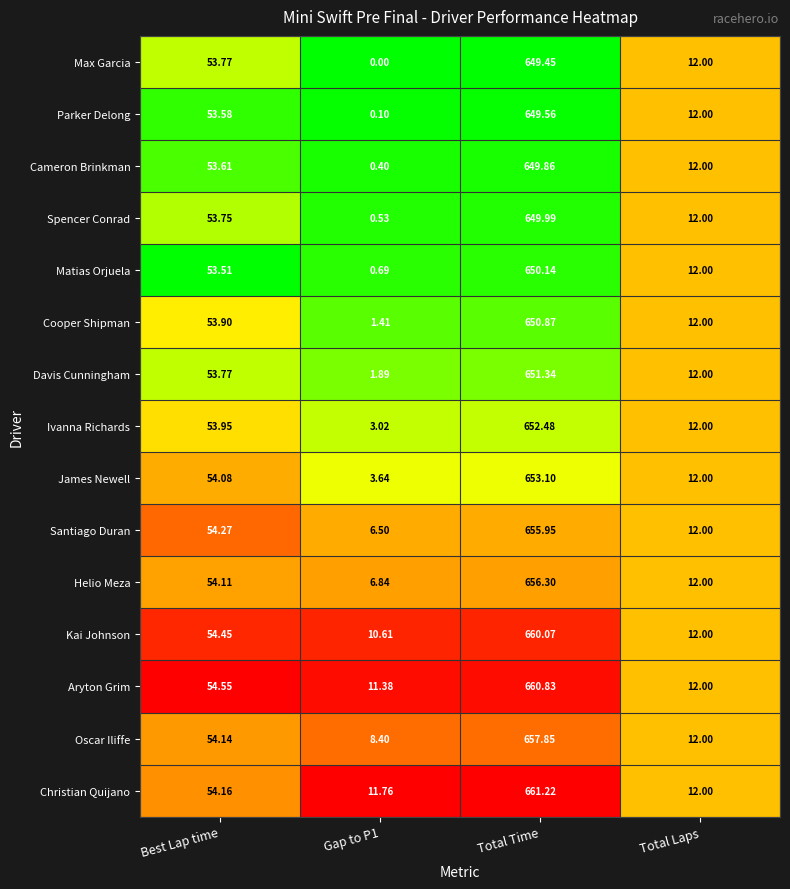

Where does the Parker Delong series first go above 53?

Best Lap time